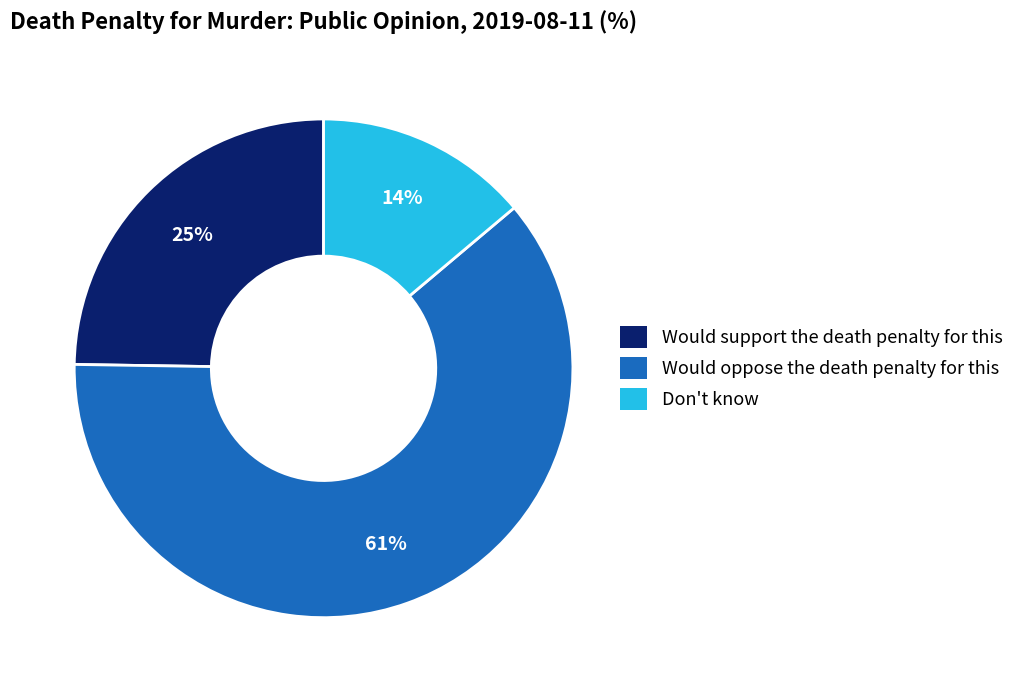

How many slices are in this pie chart?

3